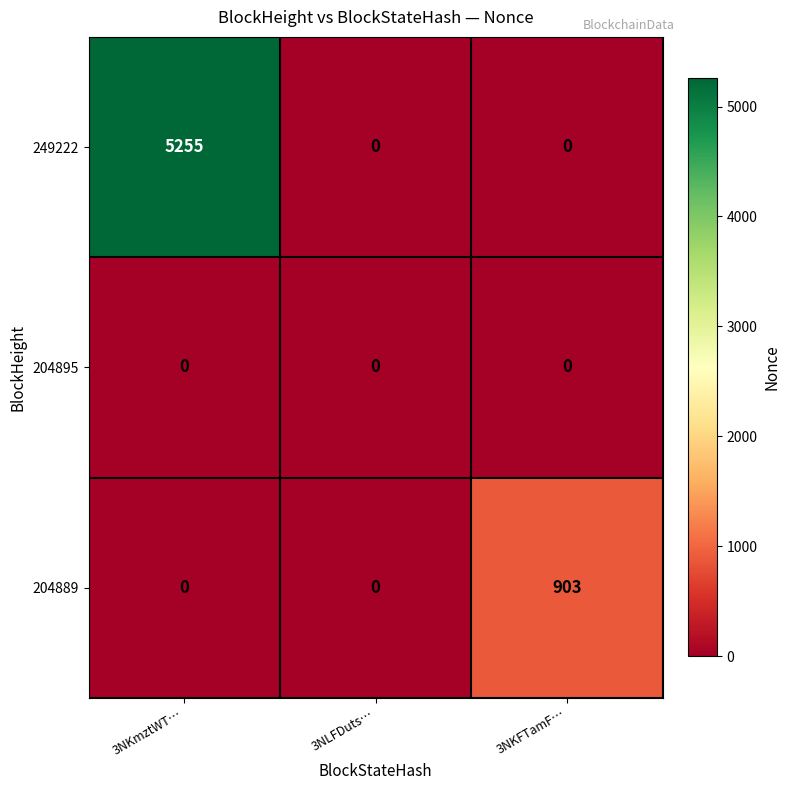

What is the average value of the 249222 series?

1752